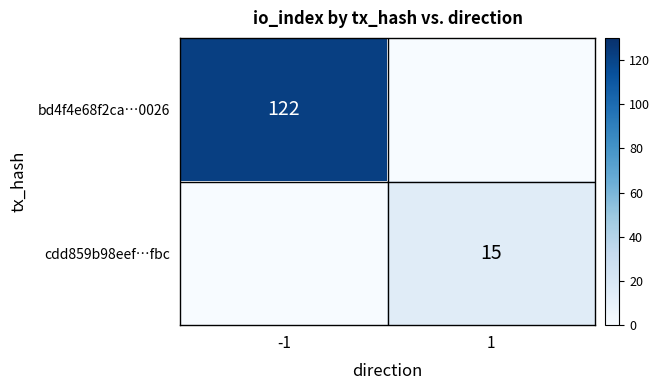

The cdd859b98eef…fbc series shows 15 at 1. True or false?

True